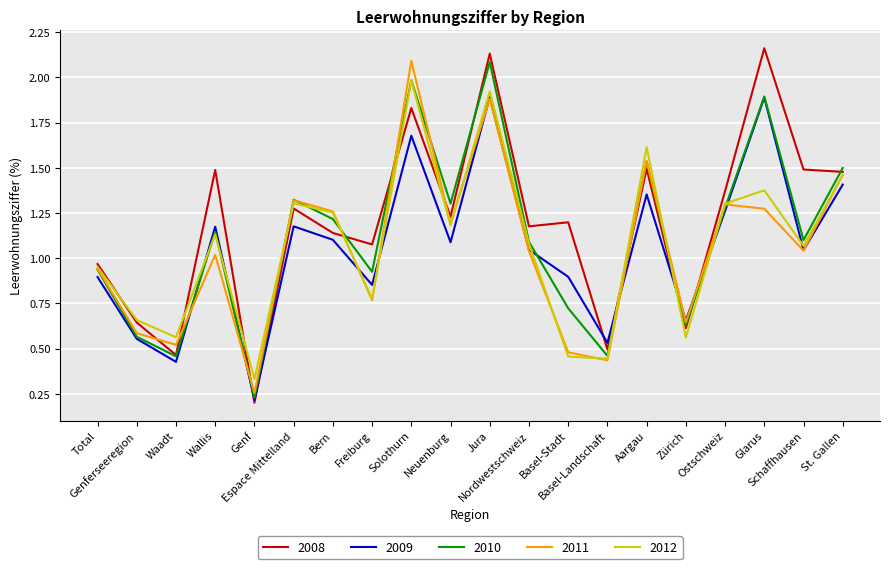

Which series has the widest spread of values?

2008